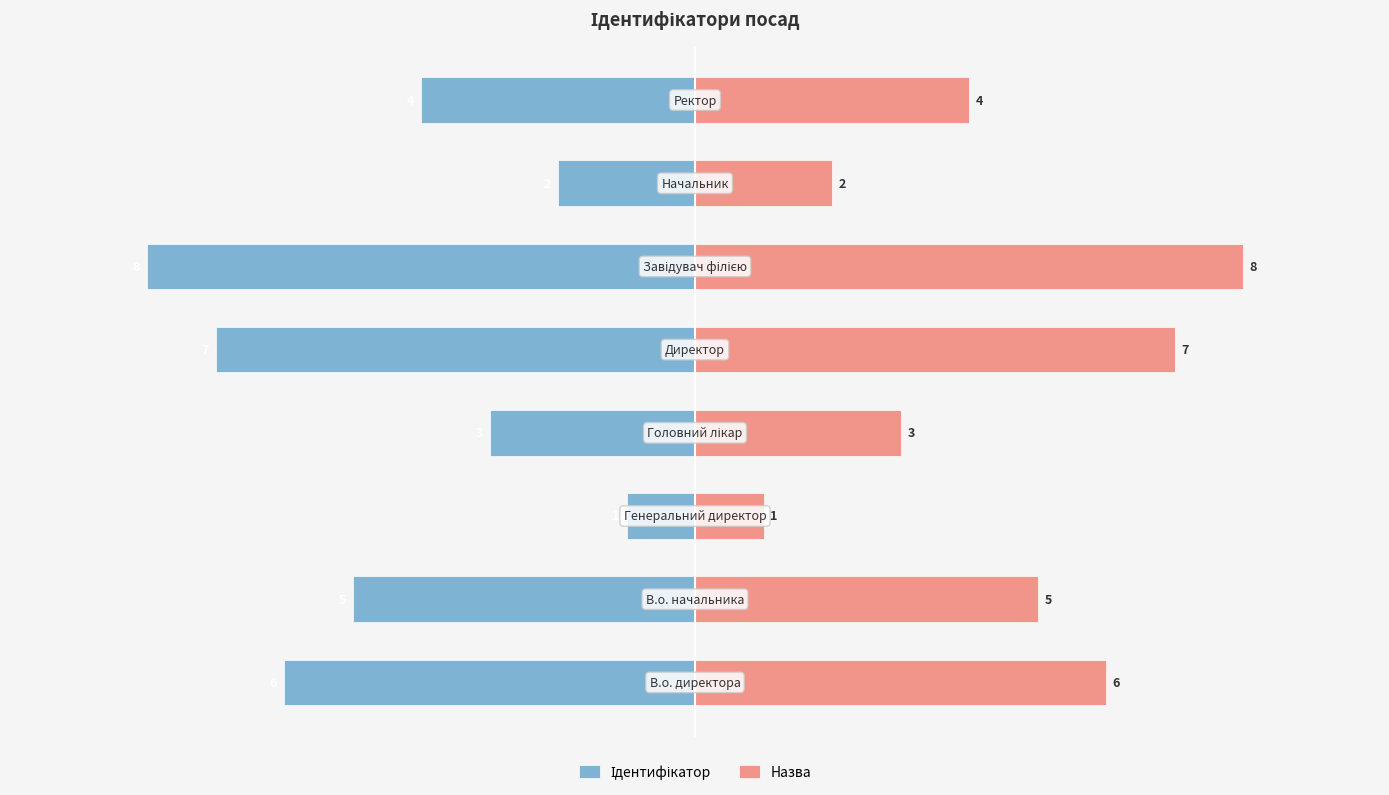

What is the value of the Назва bar at the 6th from the left?

8